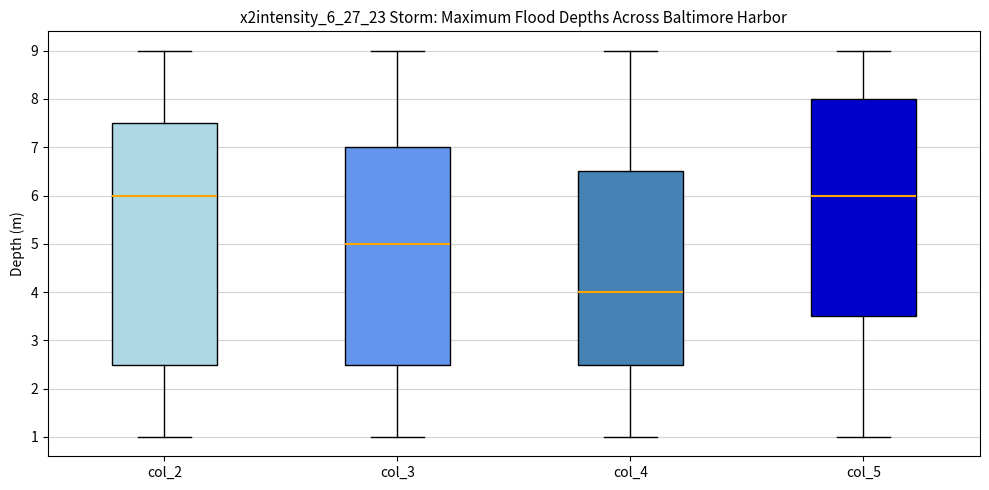

Reading left to right, transcribe this box plot: for each box, give where its median line is, the range the box spans, and where its two whiskers end, as read against the y-axis. The values are not printed on the chart, so give them approximately, as read against the axis.

col_2: median 6.0, box 2.5 to 7.5, whiskers 1.0 to 9.0
col_3: median 5.0, box 2.5 to 7.0, whiskers 1.0 to 9.0
col_4: median 4.0, box 2.5 to 6.5, whiskers 1.0 to 9.0
col_5: median 6.0, box 3.5 to 8.0, whiskers 1.0 to 9.0